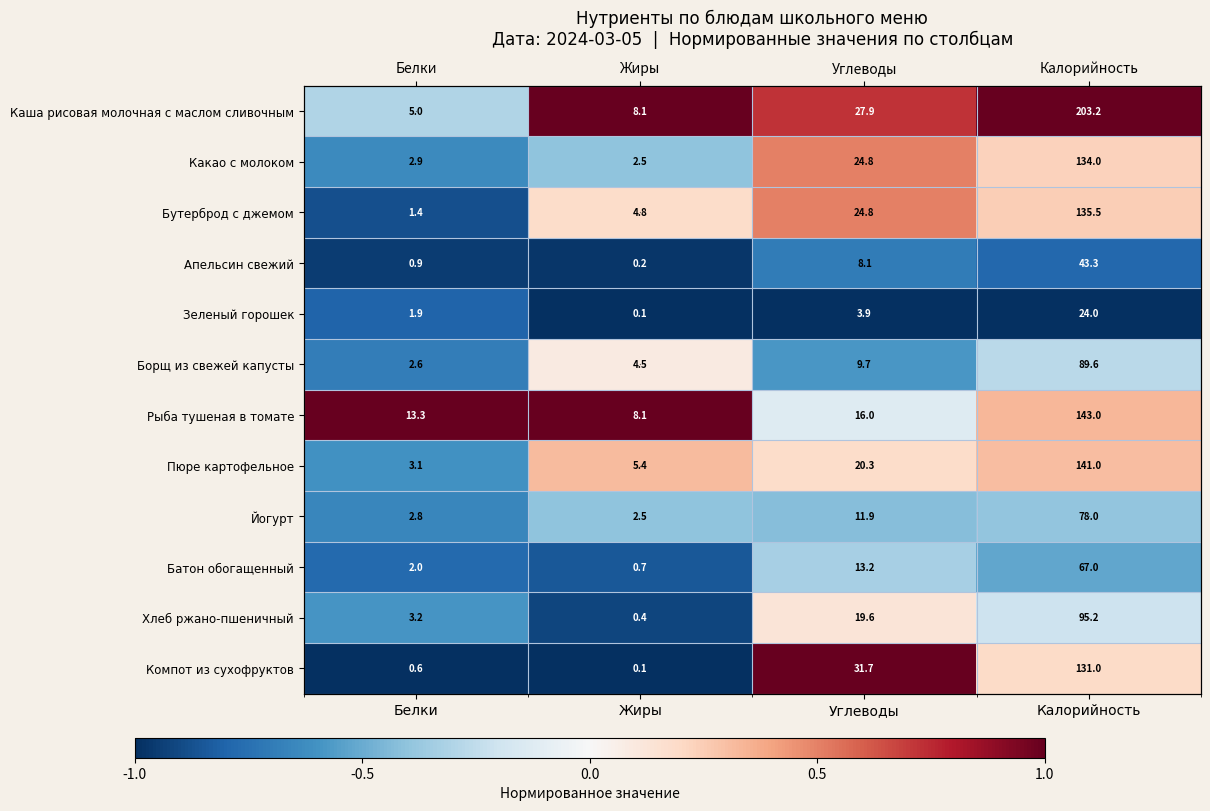

At which label does Хлеб ржано-пшеничный first exceed 0?

Углеводы